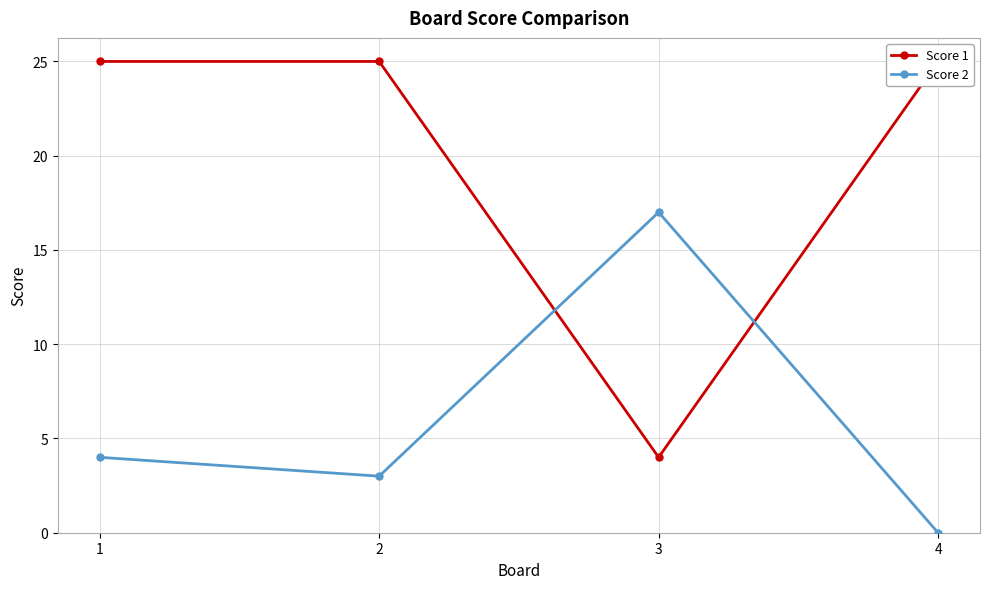

Reading left to right, what are all the values shown in this chart?

Score 1: 25	25	4	25
Score 2: 4	3	17	0